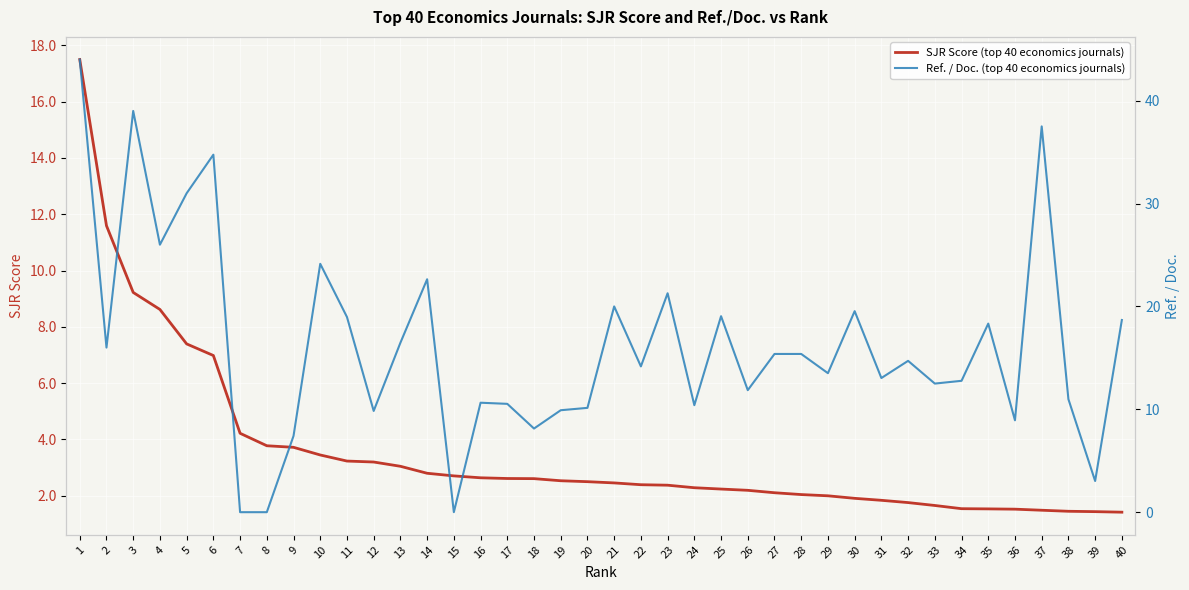

What is the difference between the maximum and minimum values in the SJR Score (top 40 economics journals) series?

16.1